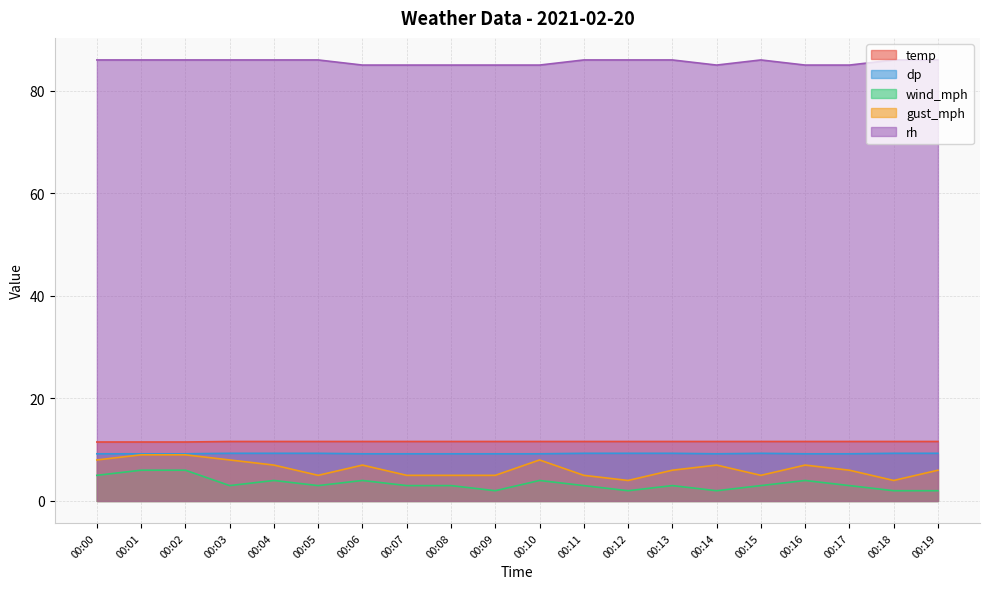

Which category has the lowest value in the temp series?

00:00